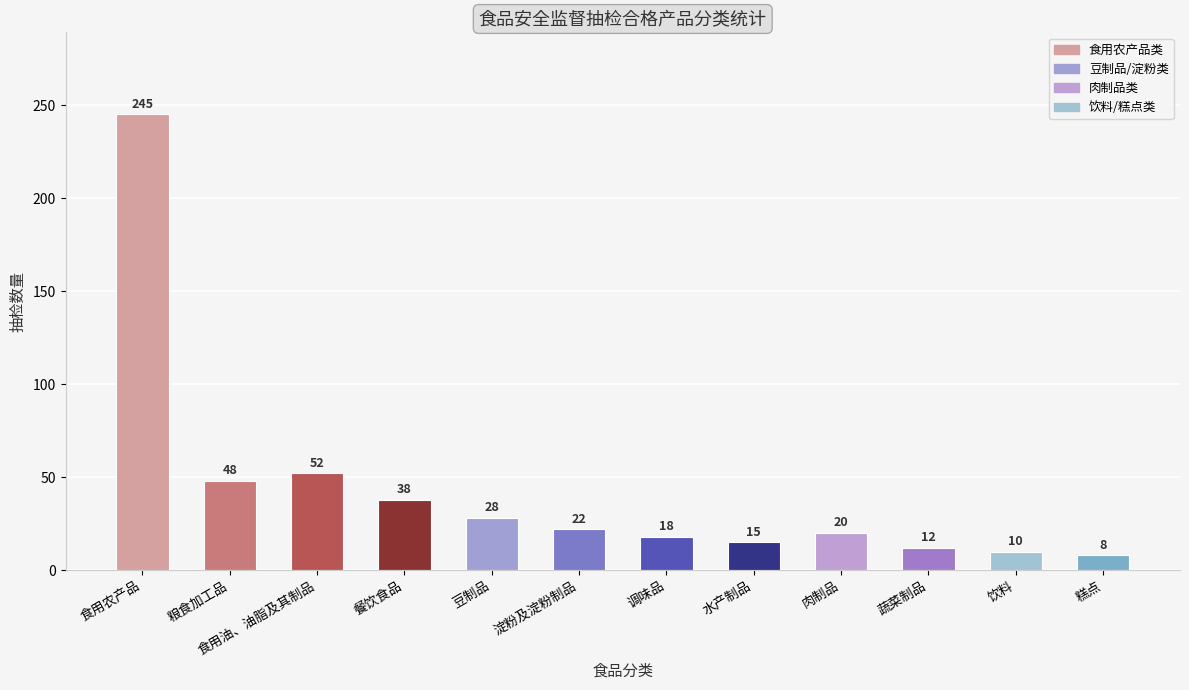

What is the label of the 6th bar from the left?

淀粉及淀粉制品